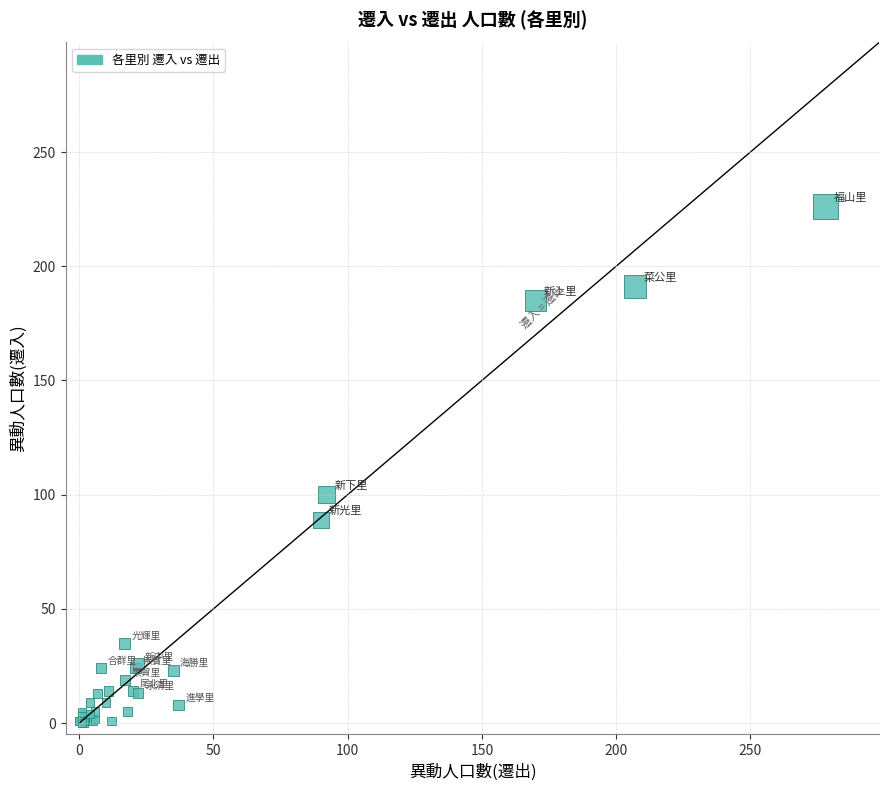

What Y value in the scatter plot is closest to 113?

100